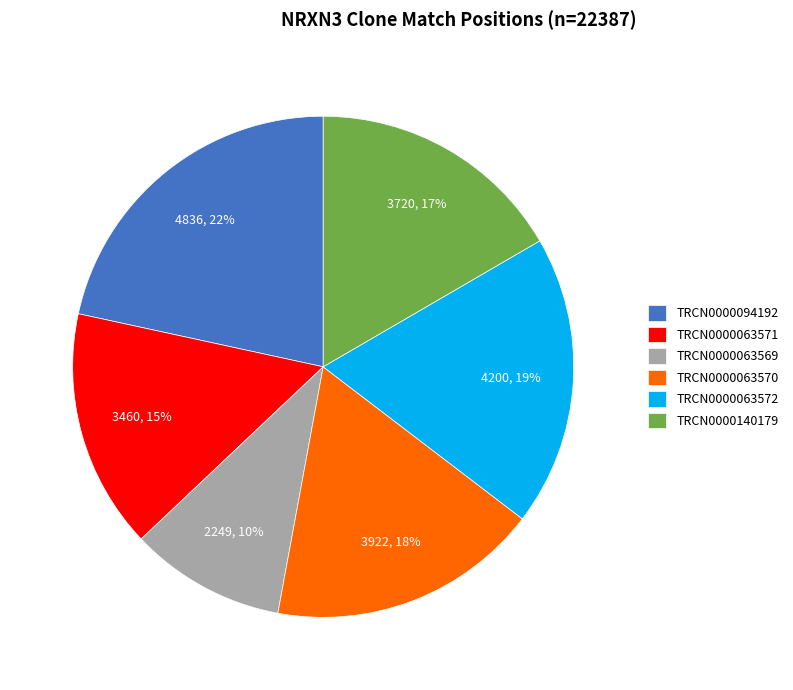

Rank the categories by value from highest to lowest.

TRCN0000094192, TRCN0000063572, TRCN0000063570, TRCN0000140179, TRCN0000063571, TRCN0000063569